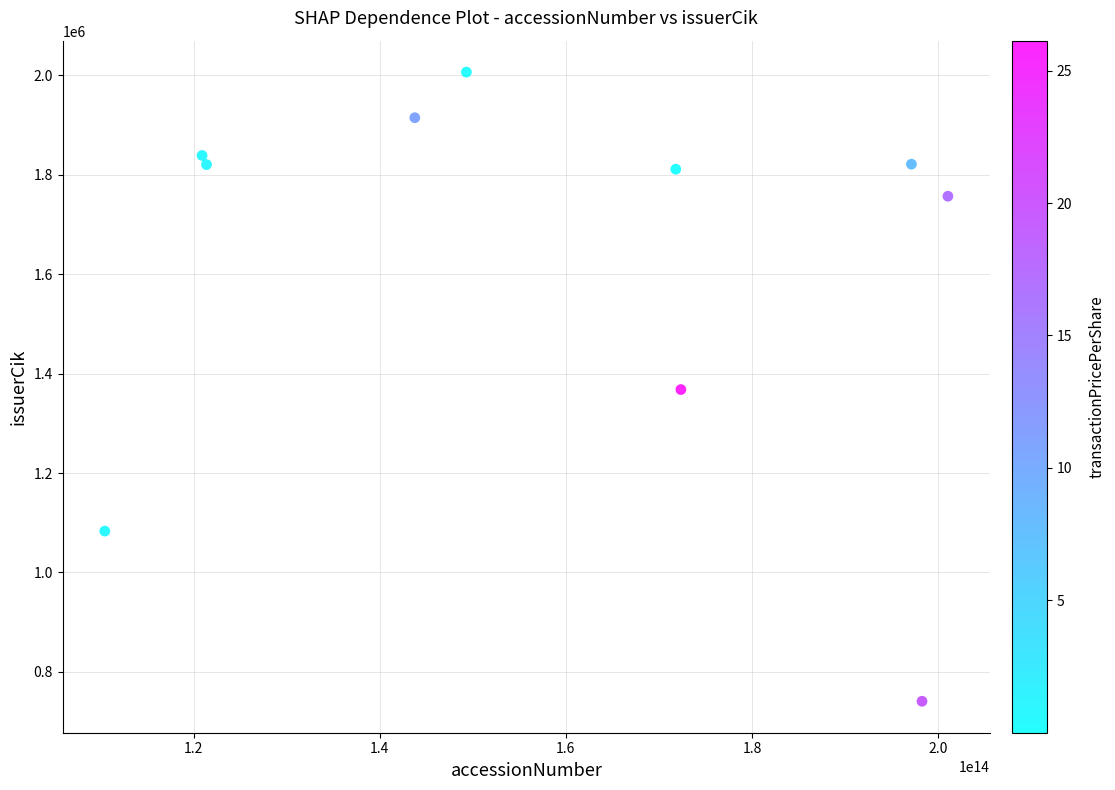

What is the average X value?

158648034009910